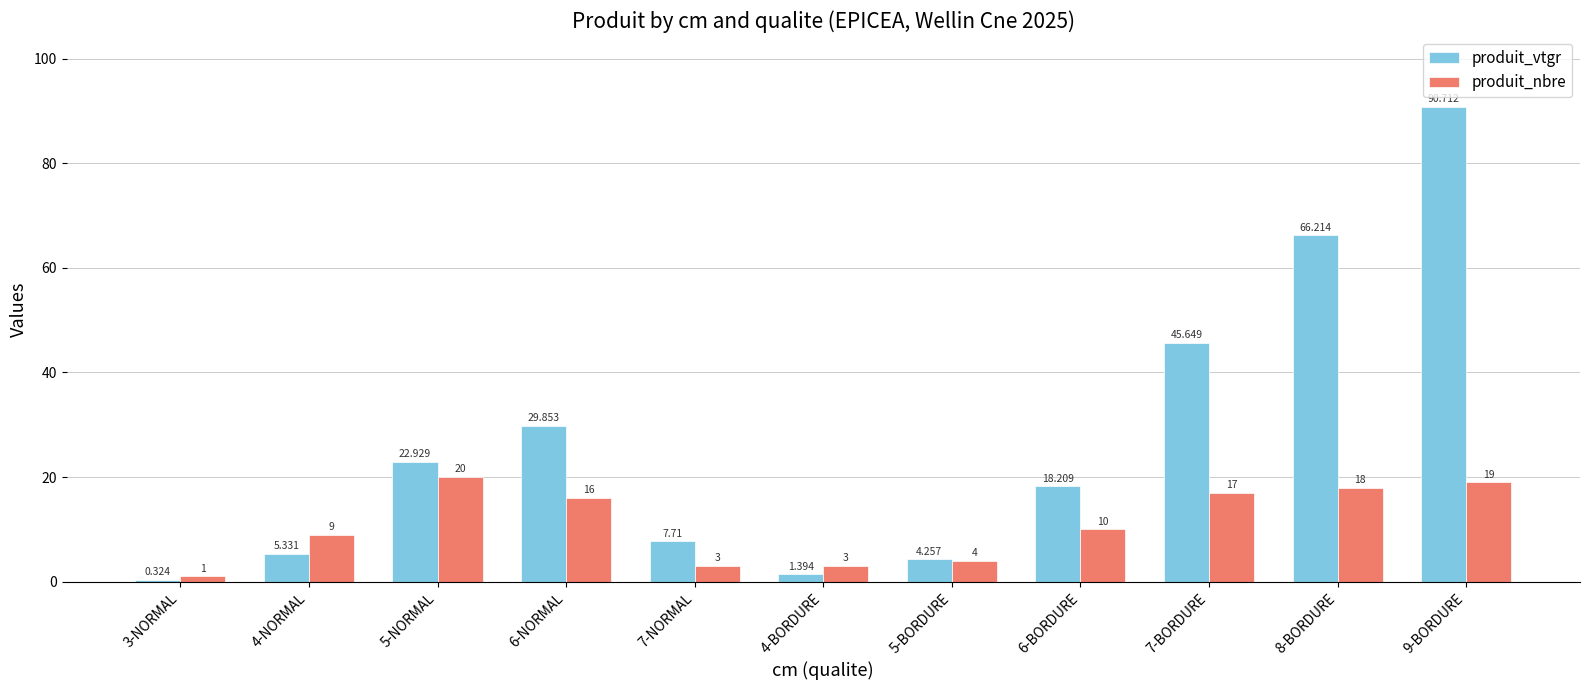

Is the value of produit_vtgr at 5-NORMAL greater than the value of produit_nbre at 7-NORMAL?

Yes